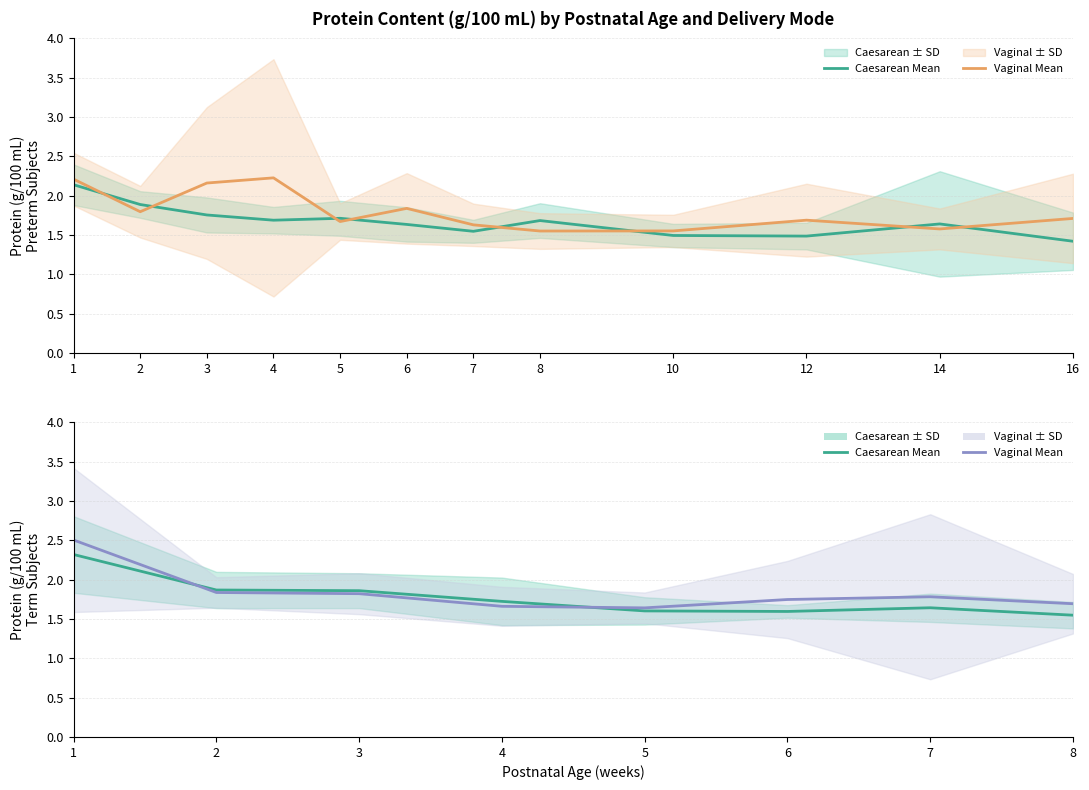

Where do Caesarean Mean and Vaginal Mean first cross each other?

1 and 2